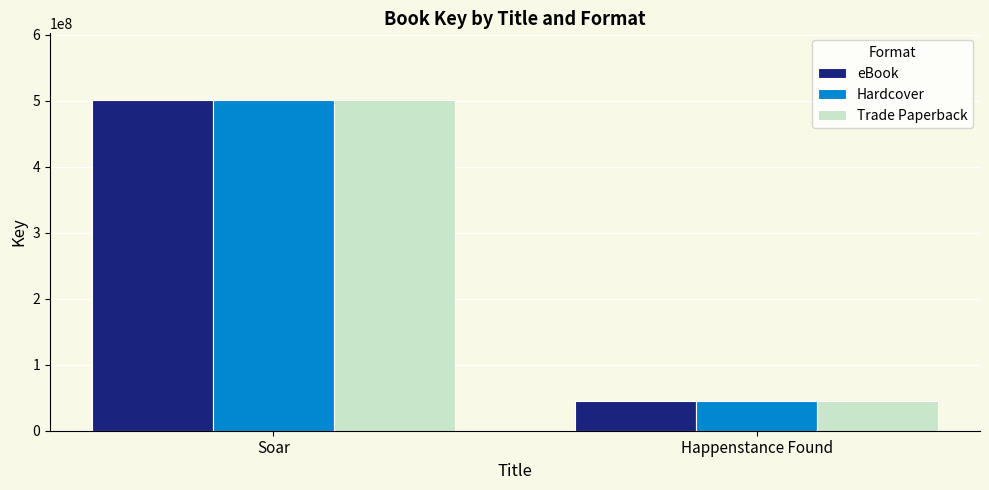

What is the label of the 2nd bar from the left?

Happenstance Found